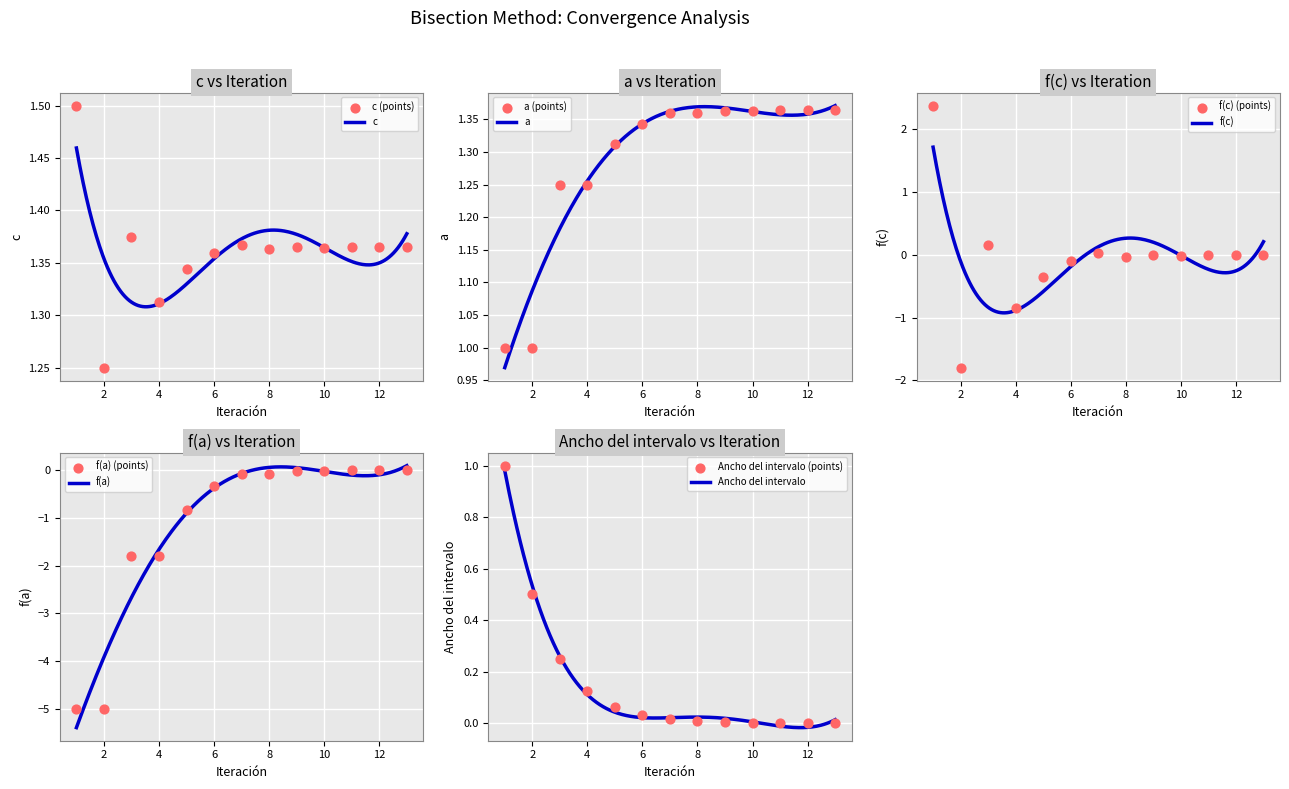

Which series has the widest spread of Y values?

f(a)